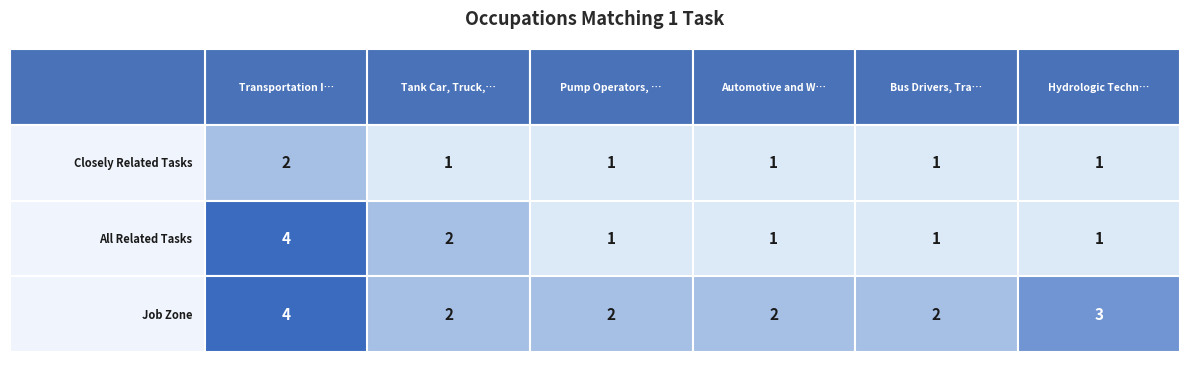

Between 0 and 2, which series saw the biggest shift?

Transportation Inspectors